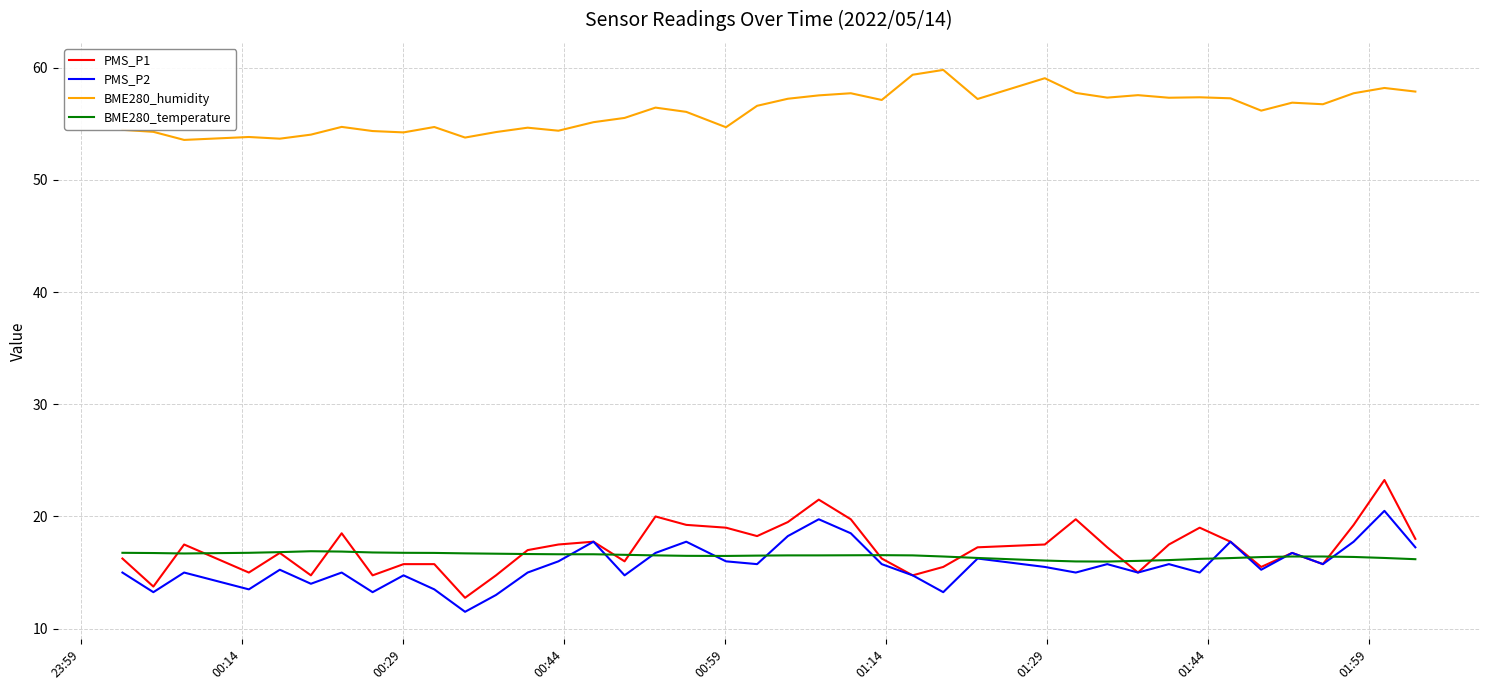

What are all the series names shown in the legend?

PMS_P1, PMS_P2, BME280_humidity, BME280_temperature